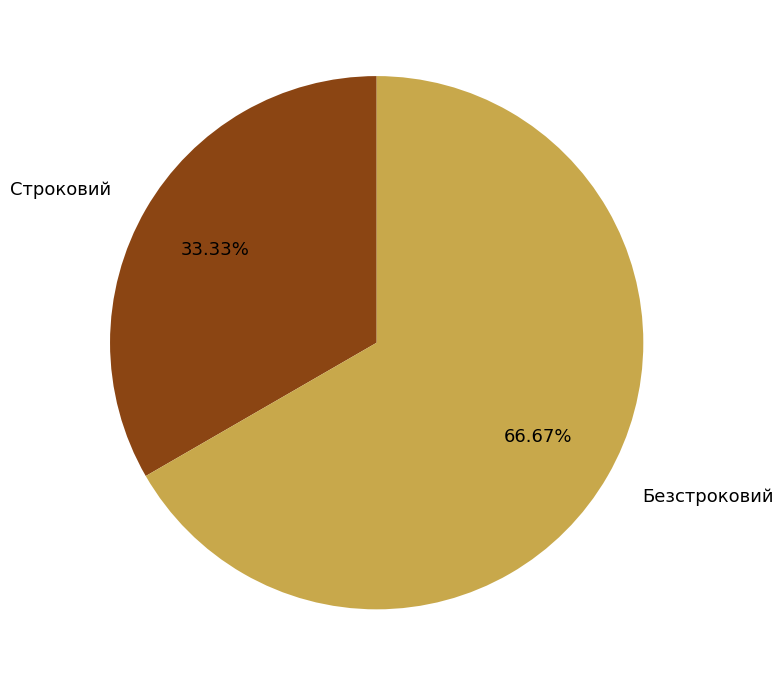

What is the ratio of the value at Безстроковий to the value at Строковий?

2.0